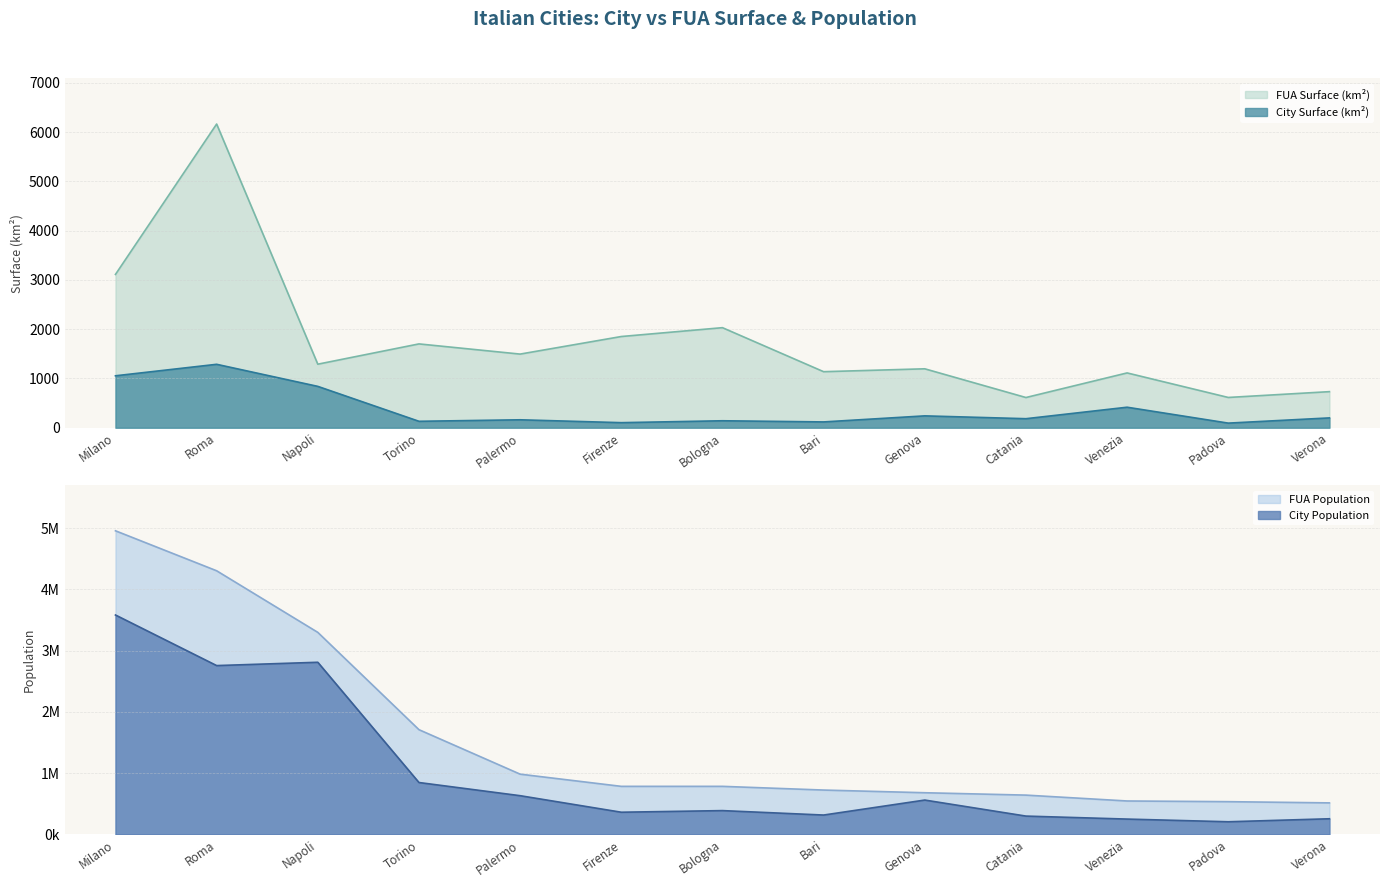

At how many categories does at least one series exceed 4299?

1